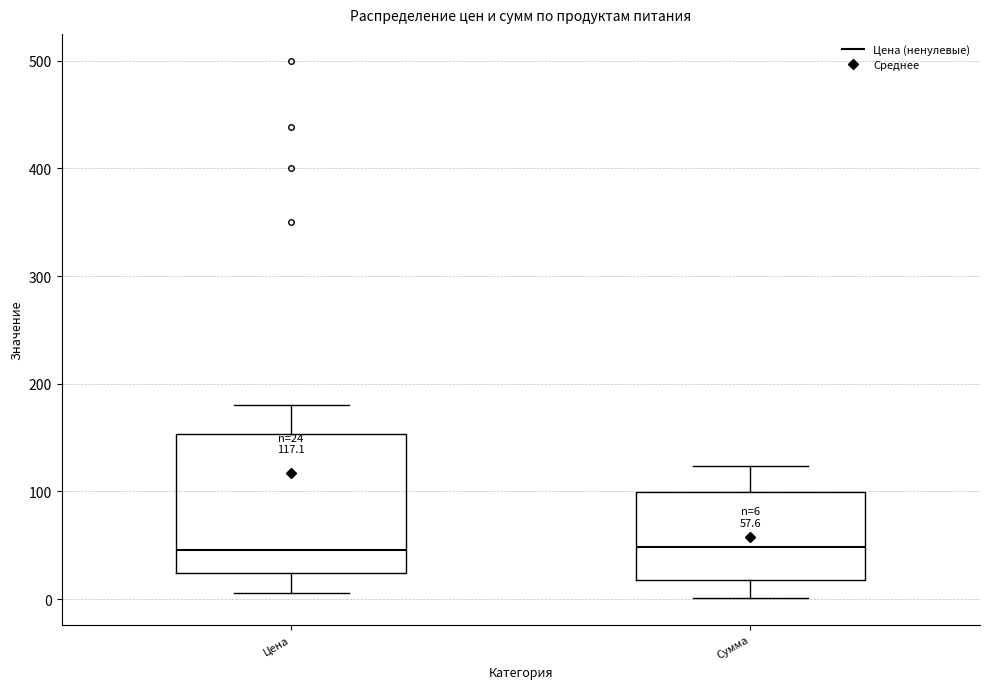

Comparing the boxes themselves (not the whiskers), which one is the tallest?

Цена